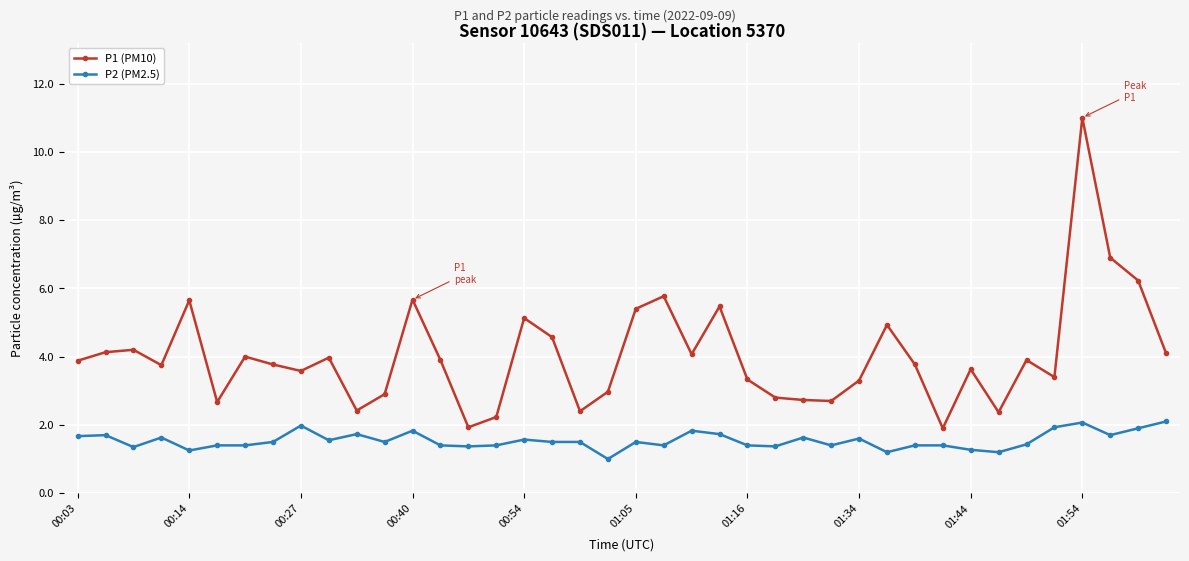

Which series has the largest total across all categories?

P1 (PM10)